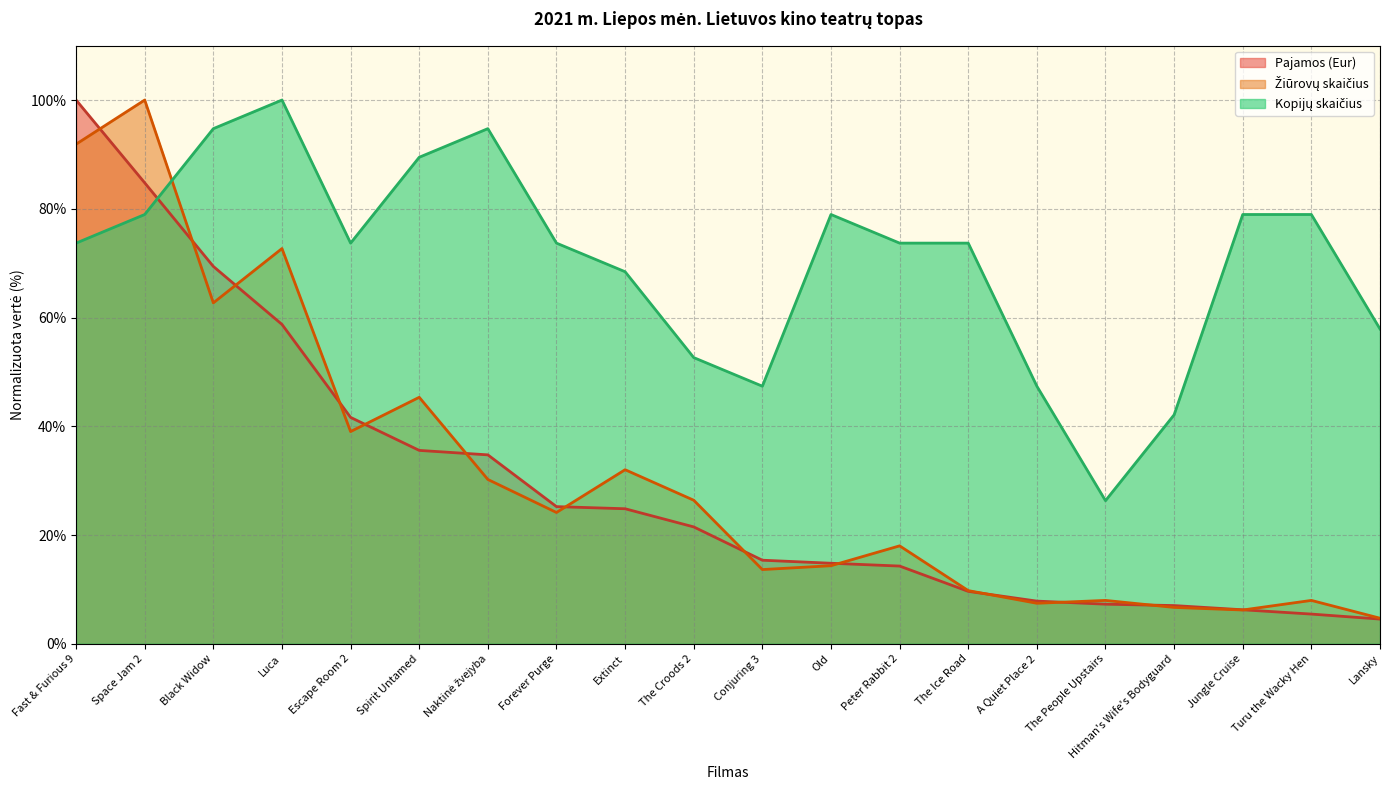

How many values in the Kopijų skaičius series exceed 73?

13